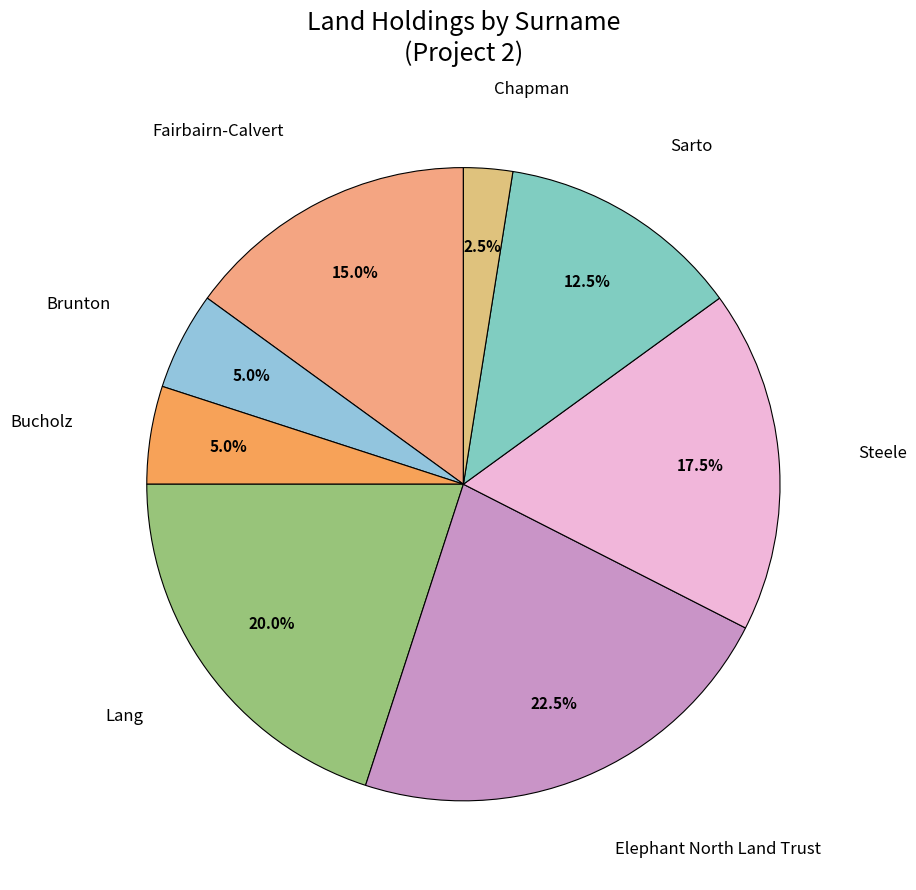

Count the number of slices in the pie.

8